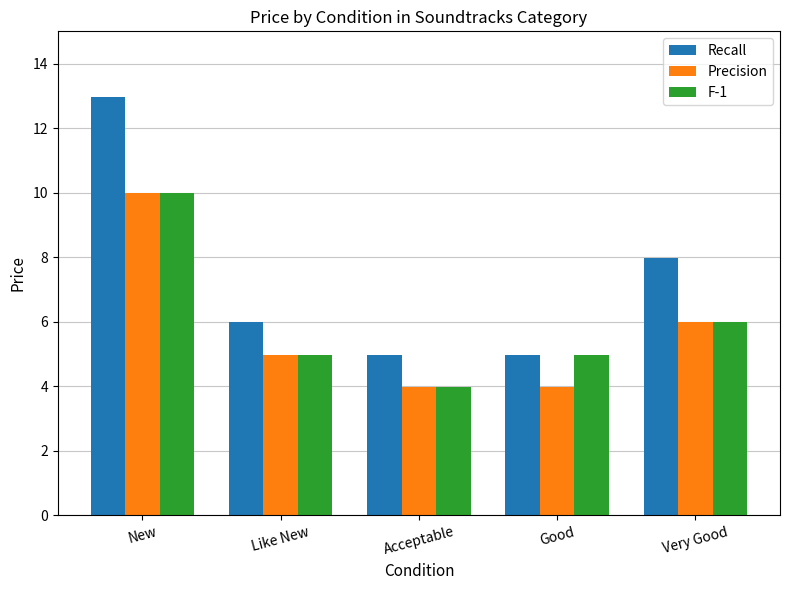

What are all the series names shown in the legend?

Recall, Precision, F-1